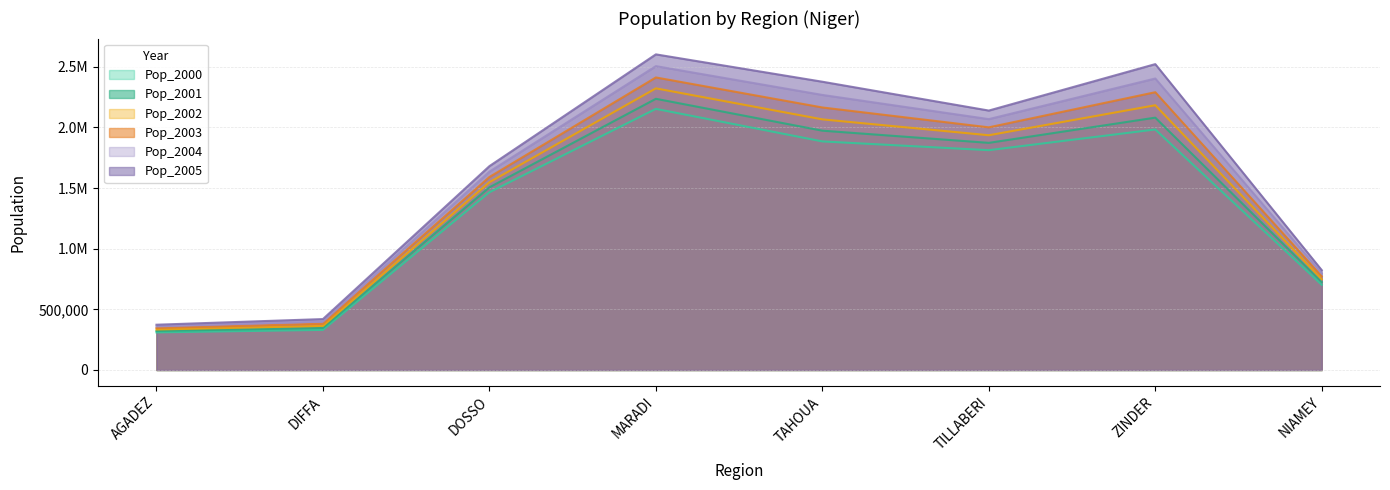

What is the label of the 3rd point from the left?

DOSSO